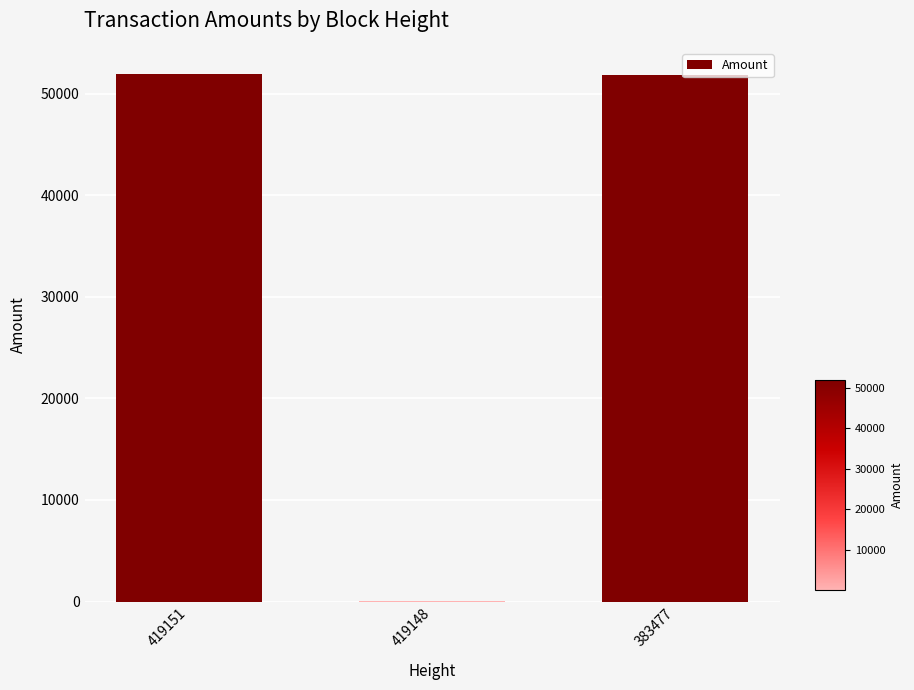

What is the ratio of the value at 383477 to the value at 419151?

1.0